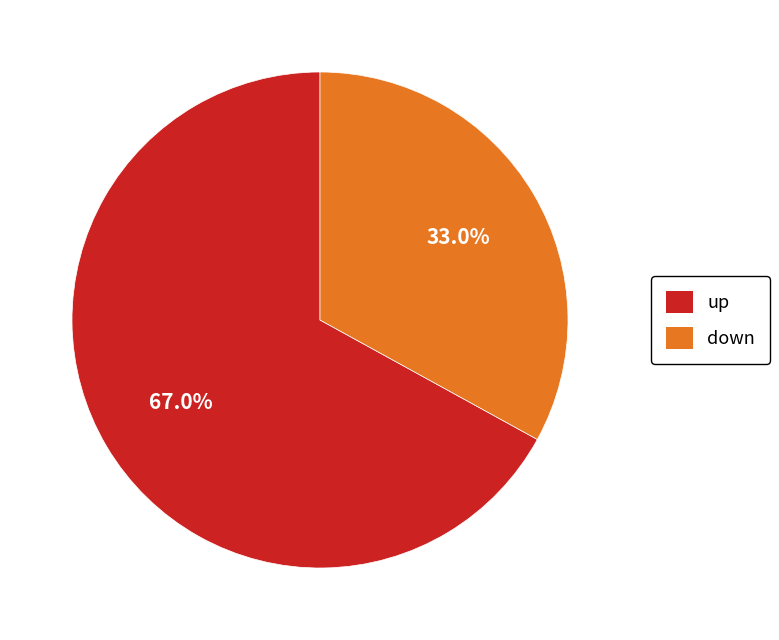

Is it true that up is 76% of the pie?

False